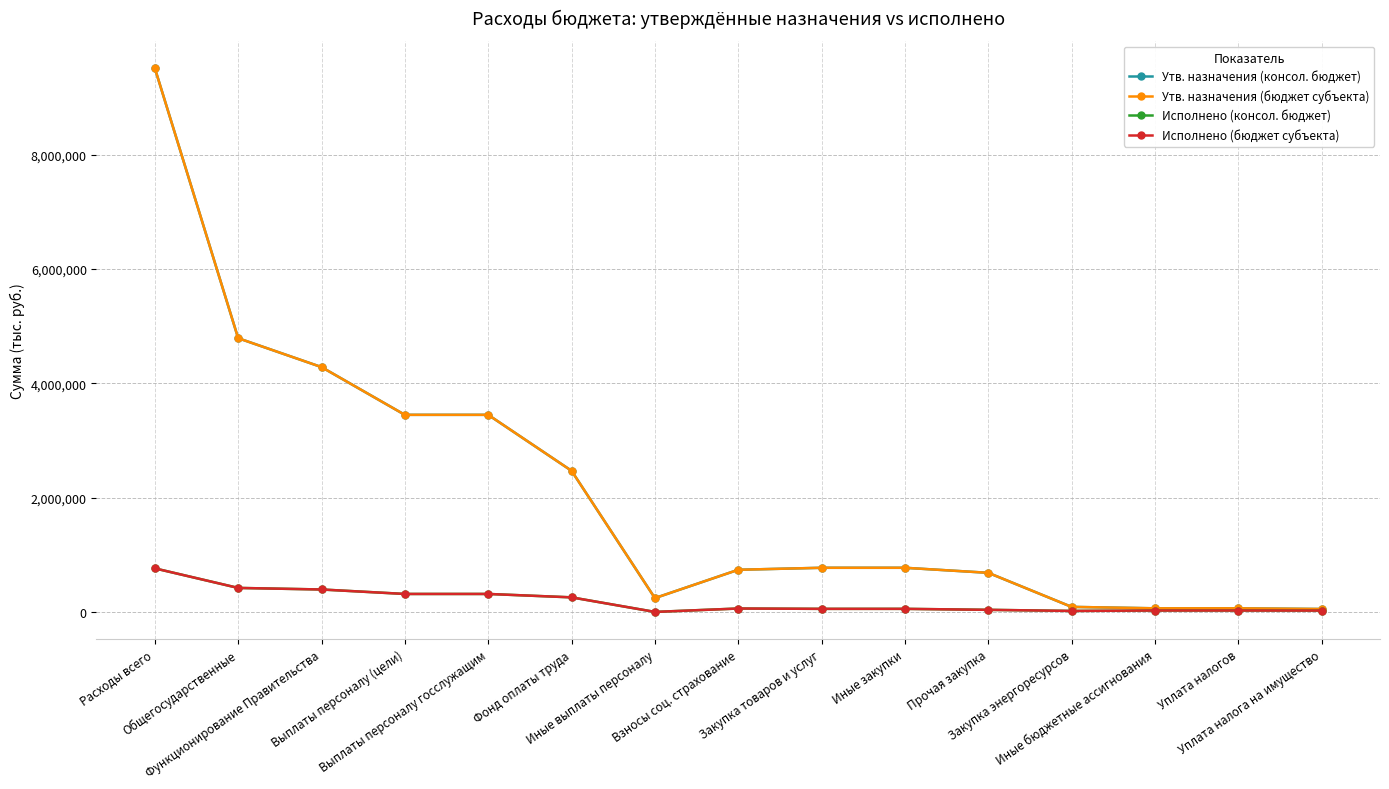

How many lines are shown in the chart?

4